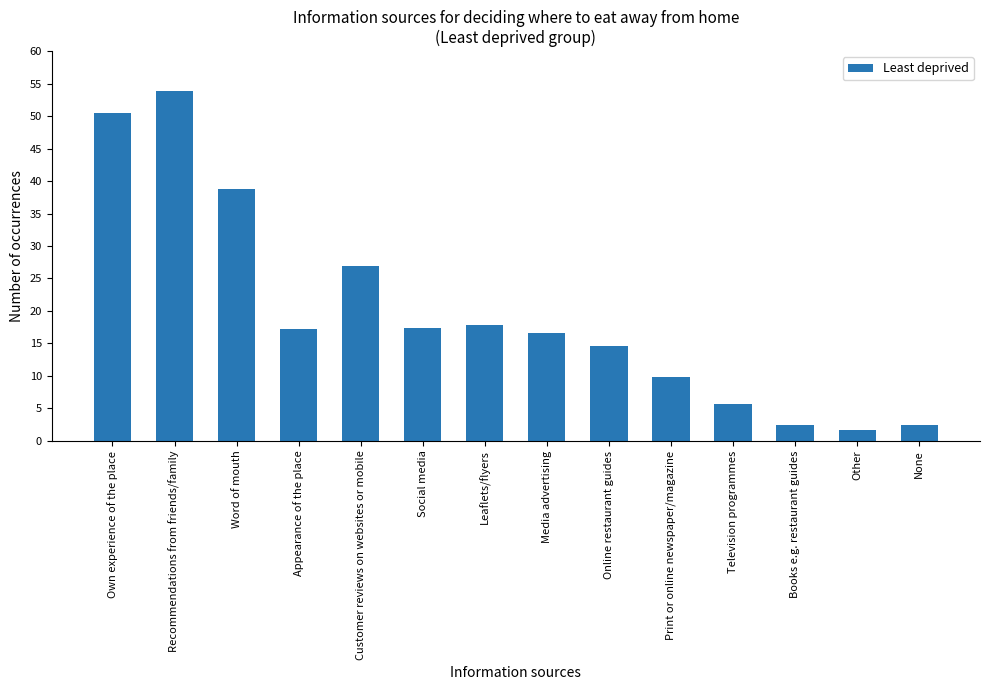

What is the value of the 12th bar from the left?

2.4